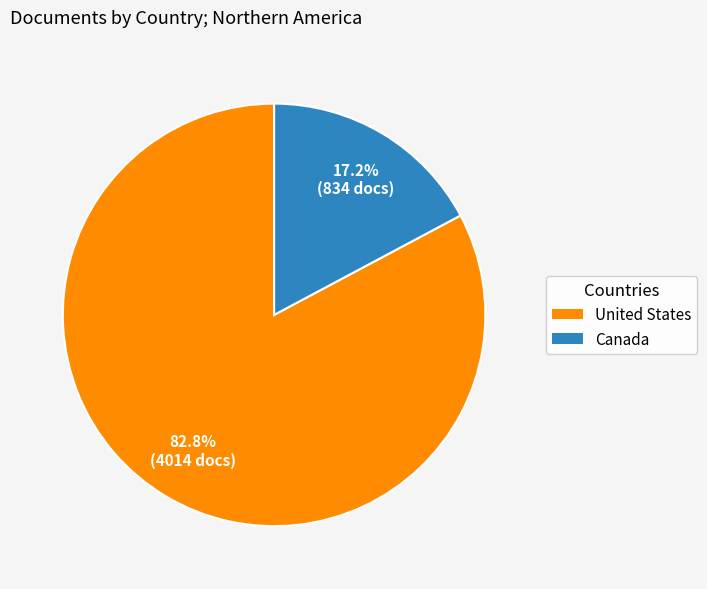

To the nearest percent, what is the average slice percentage?

50%